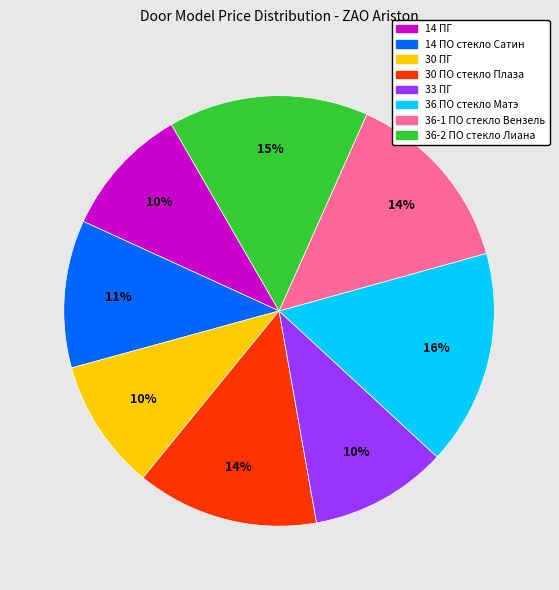

Does any single category account for the majority?

No